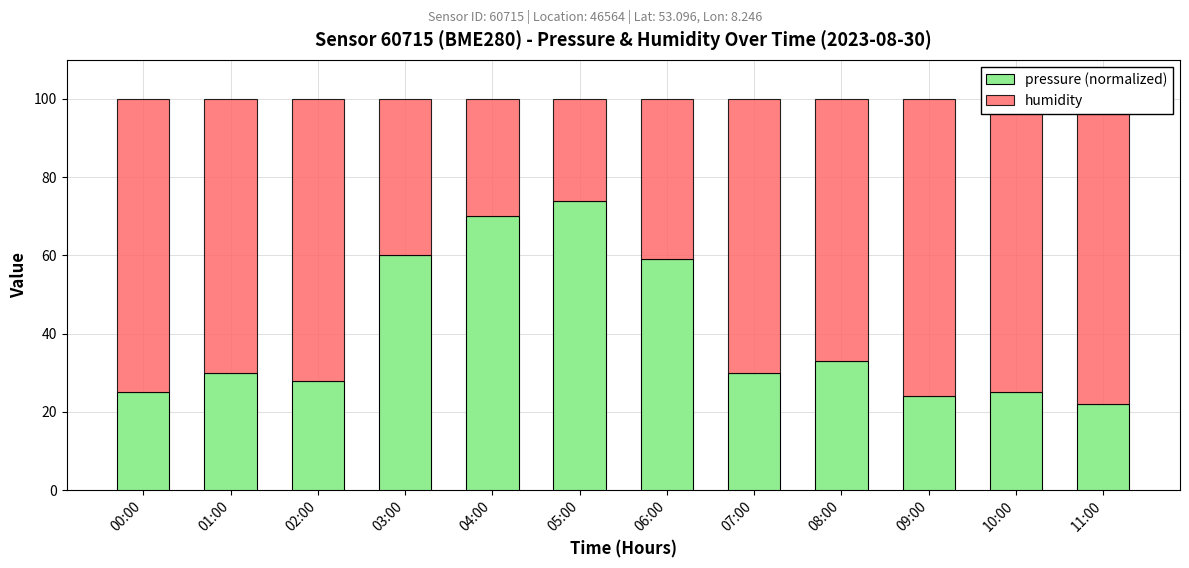

What are all the series names shown in the legend?

pressure (normalized), humidity